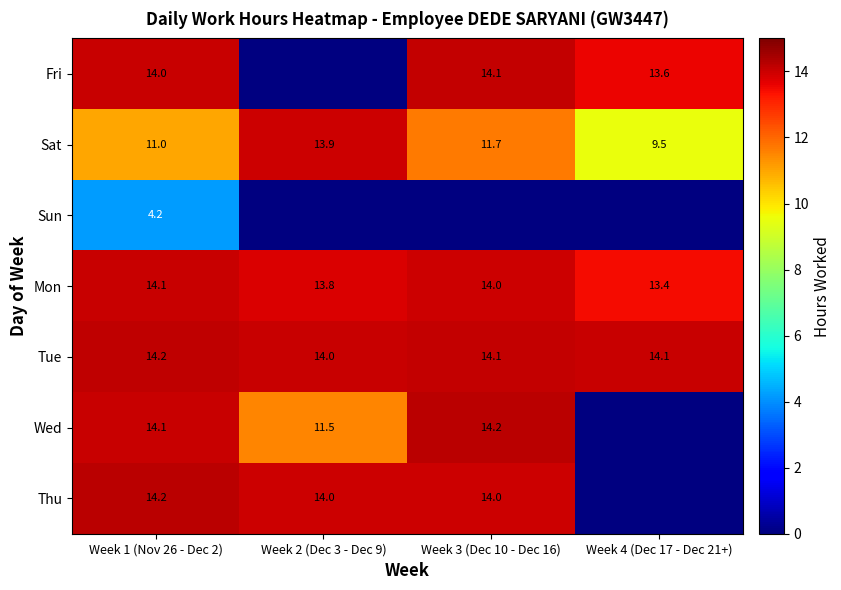

The value of Fri at Week 3 (Dec 10 - Dec 16) is 8.4. True or false?

False